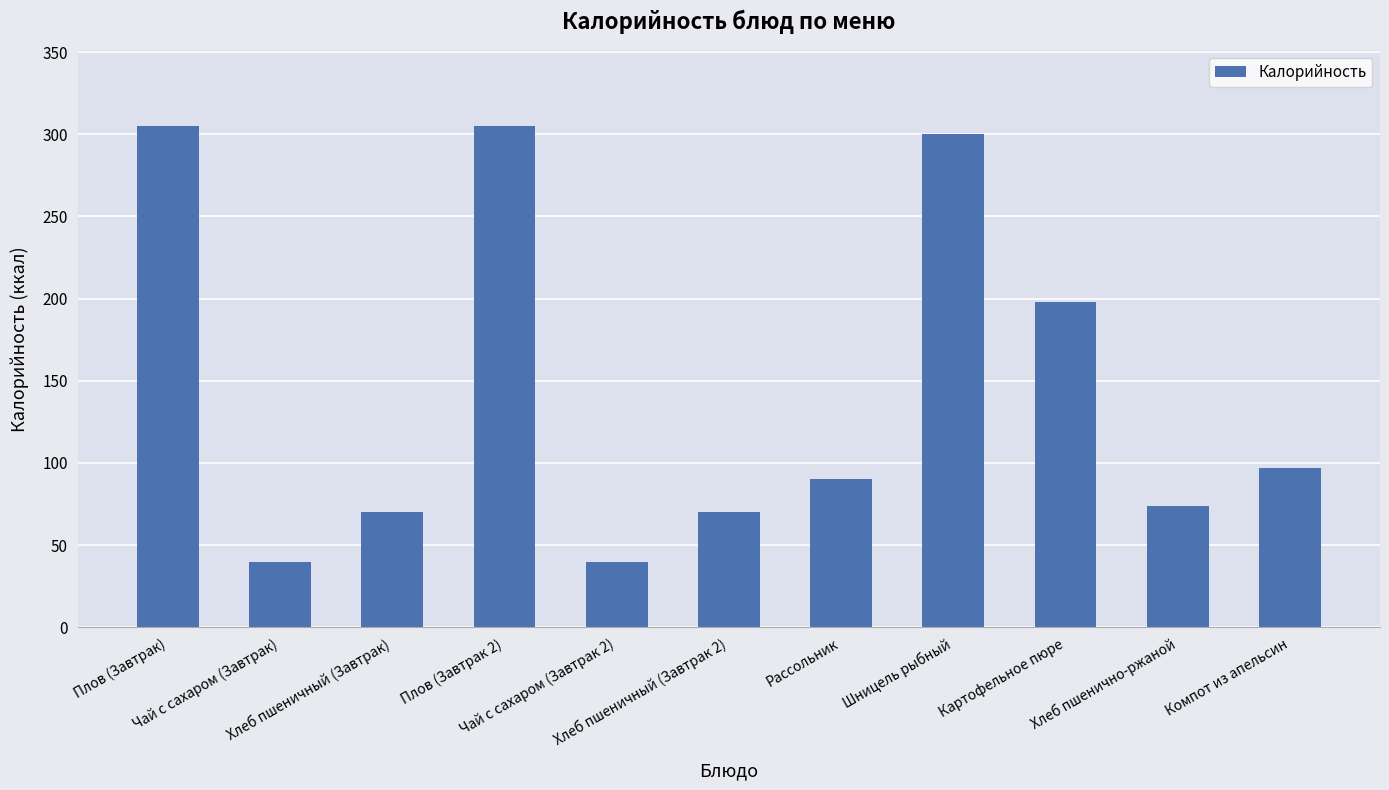

Reading left to right, transcribe all the data shown in this chart.

Плов (Завтрак)=305.3	Чай с сахаром (Завтрак)=40.0	Хлеб пшеничный (Завтрак)=70.0	Плов (Завтрак 2)=305.3	Чай с сахаром (Завтрак 2)=40.0	Хлеб пшеничный (Завтрак 2)=70.0	Рассольник=90.0	Шницель рыбный=300.0	Картофельное пюре=198.0	Хлеб пшенично-ржаной=74.0	Компот из апельсин=97.0